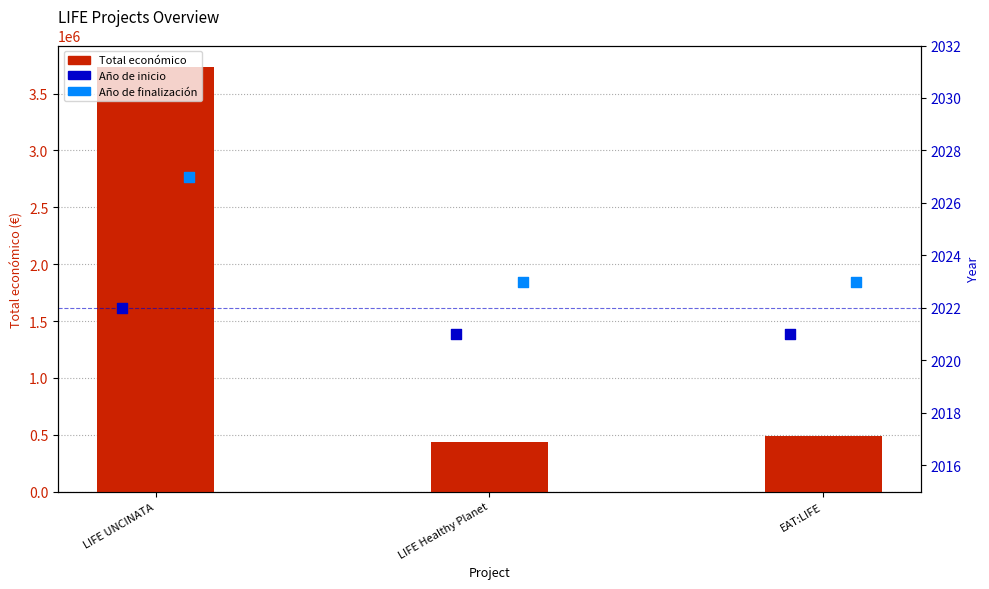

At which category is the sum across all series the highest?

LIFE UNCINATA